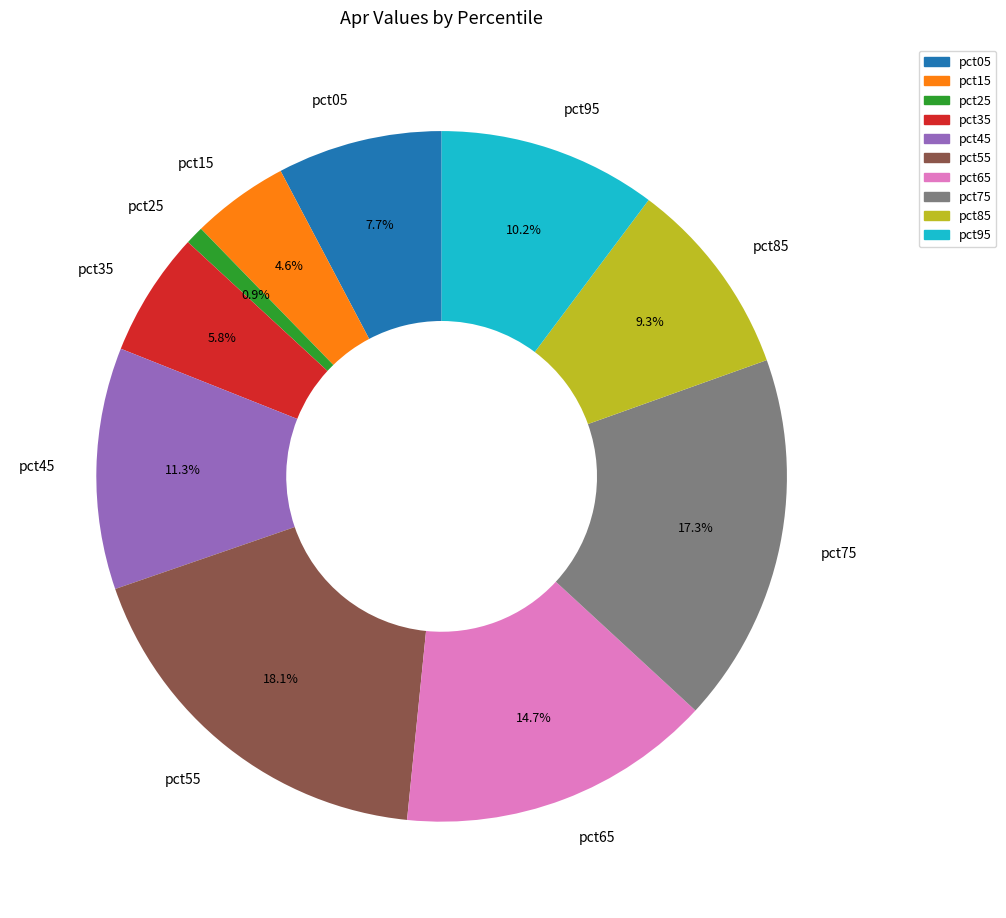

Is it true that pct85 is 1% of the pie?

False